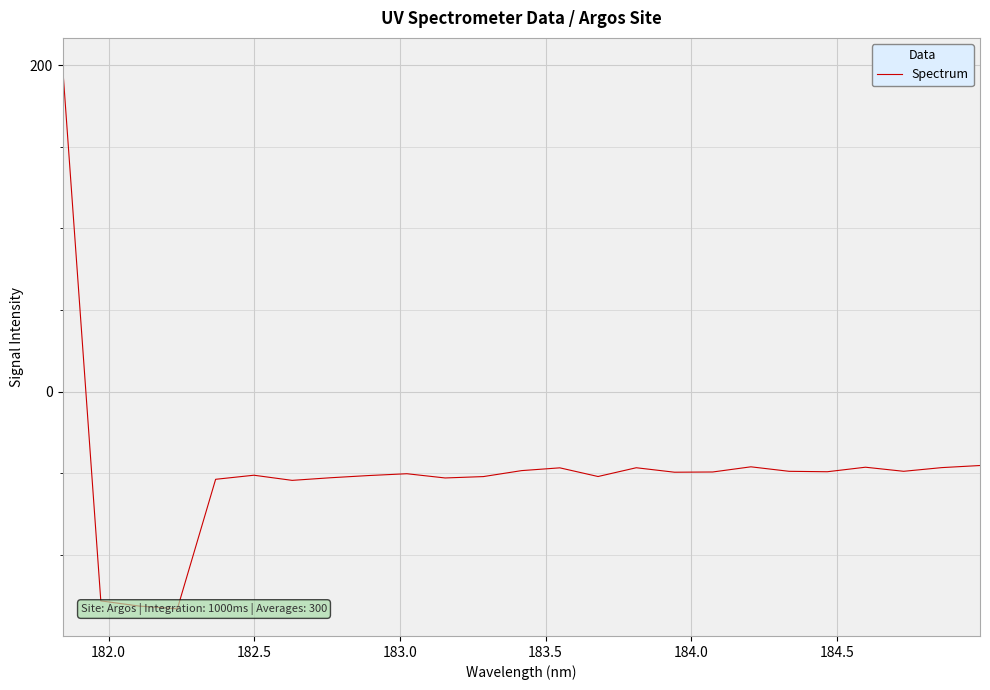

How many interior local valleys (lower than both neighbors) does the data have?

7